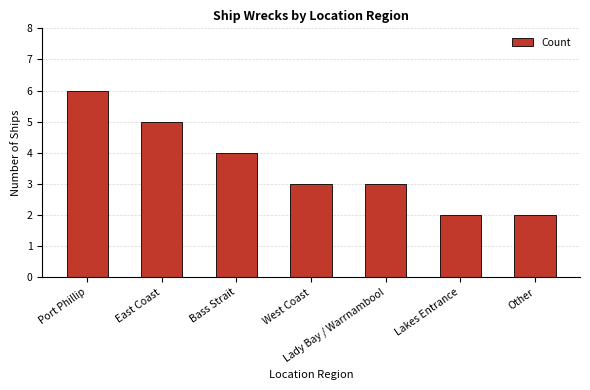

How many distinct data groups are displayed?

1